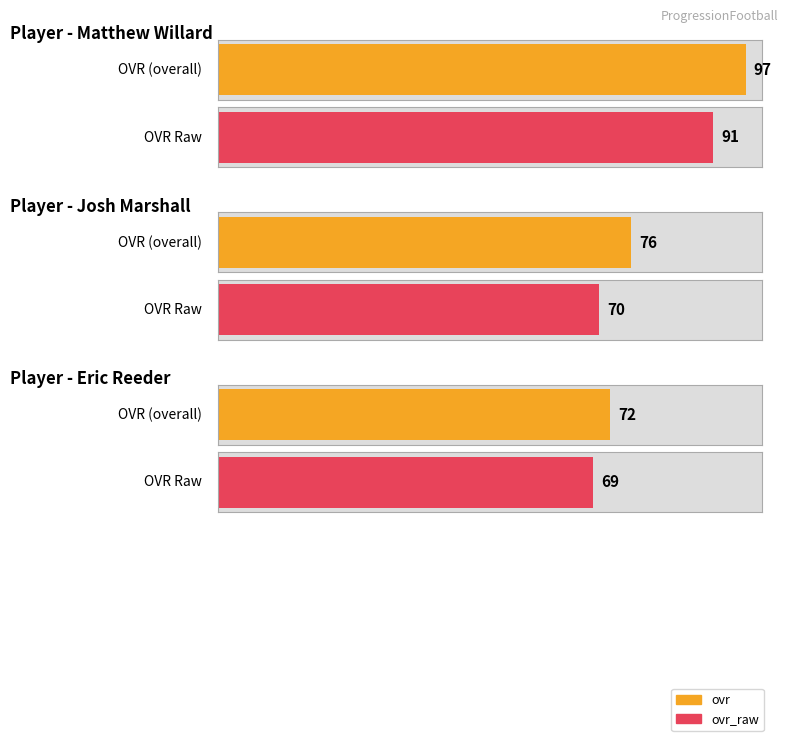

List the labels in order of ovr_raw value, largest first.

Matthew Willard, Josh Marshall, Eric Reeder